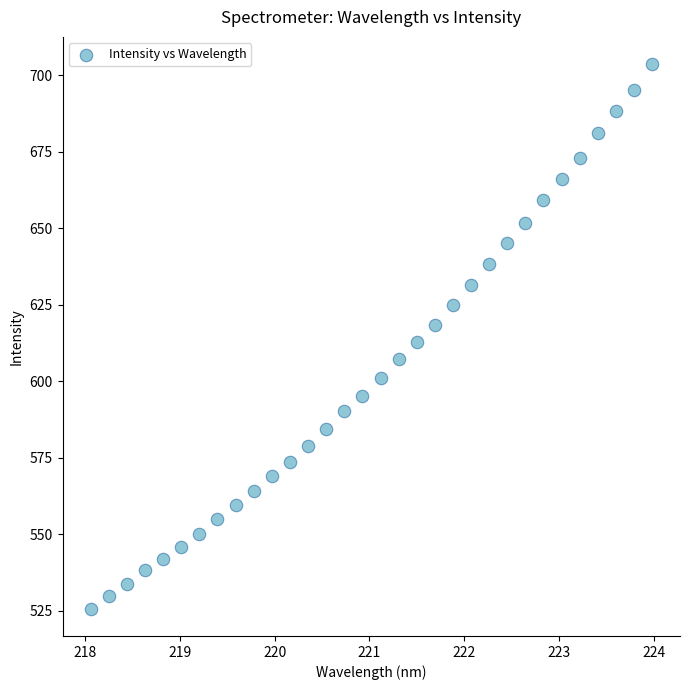

What is the range of Y values (max minus min)?

178.0